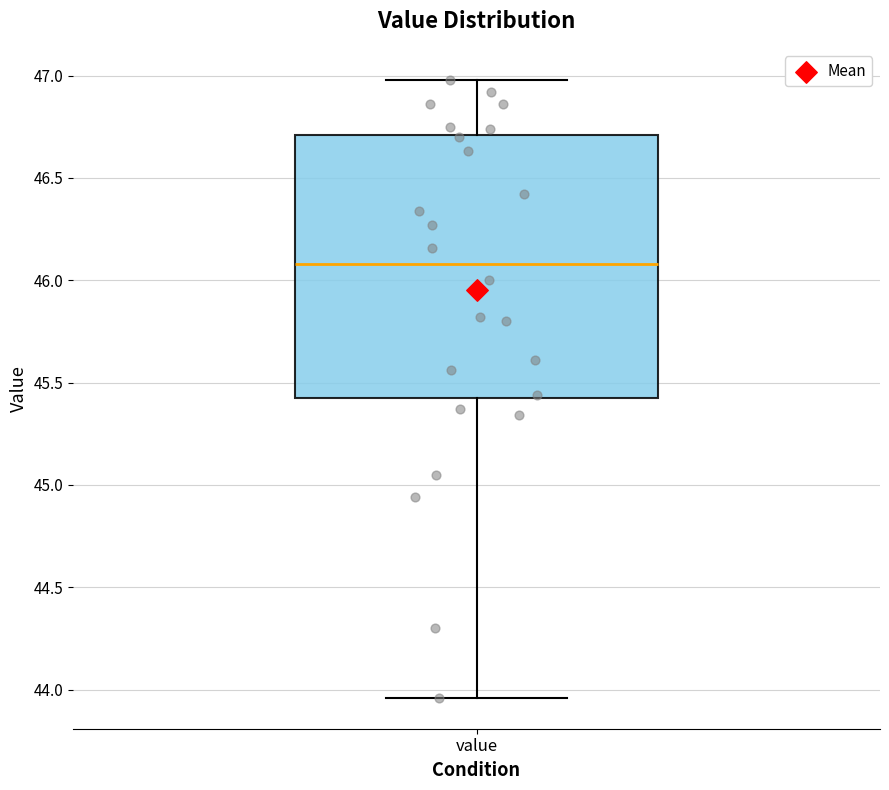

Where is the upper edge of the box for value on the y-axis? The values are not printed on the chart, so give them approximately, as read against the axis.

46.70